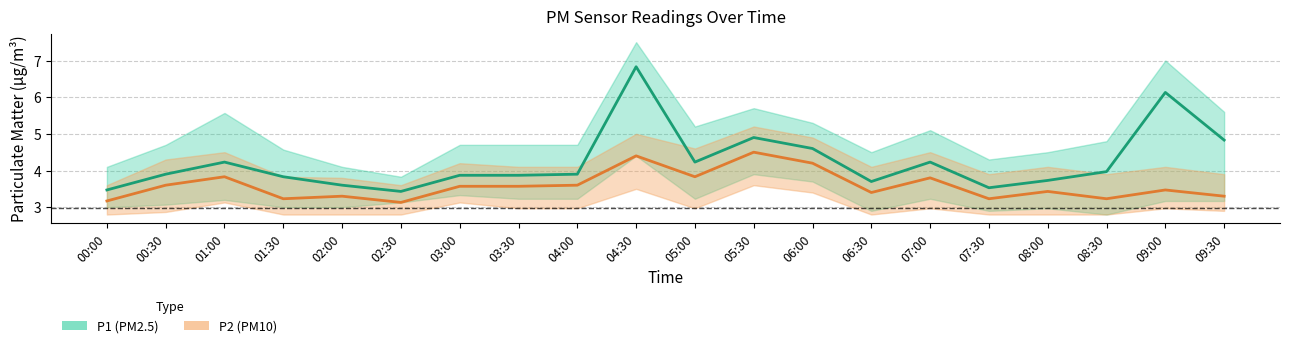

How many lines are shown in the chart?

2